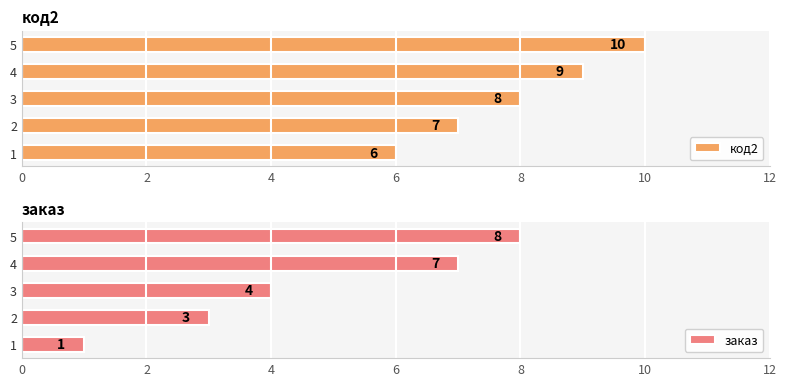

List the series in order of their overall mean, highest first.

код2, заказ